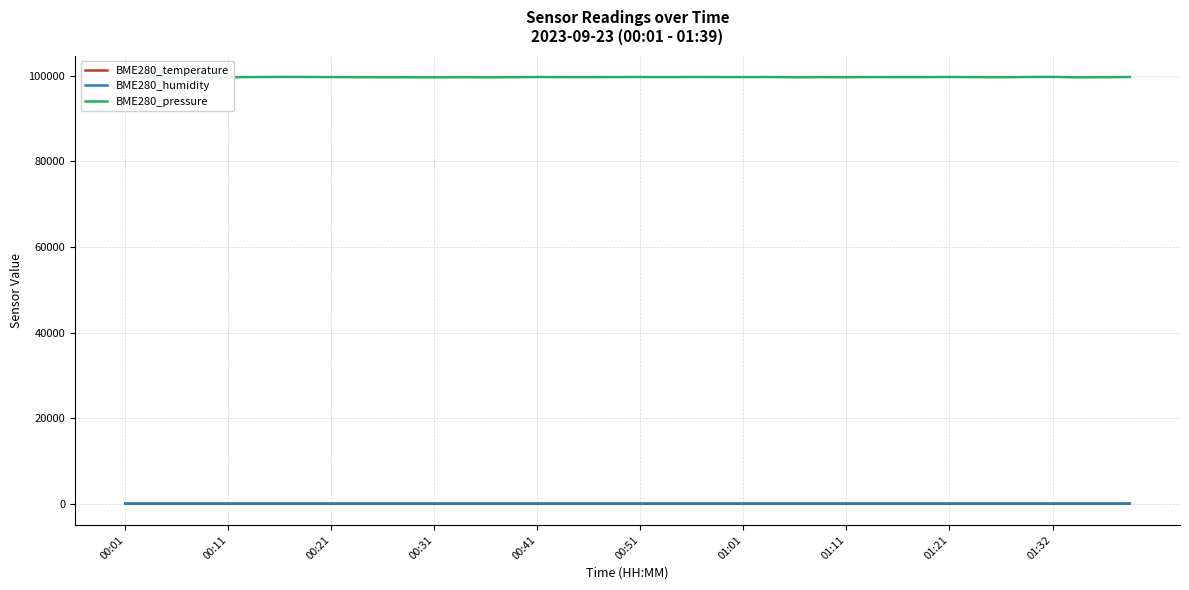

Which series has the widest spread of values?

BME280_pressure